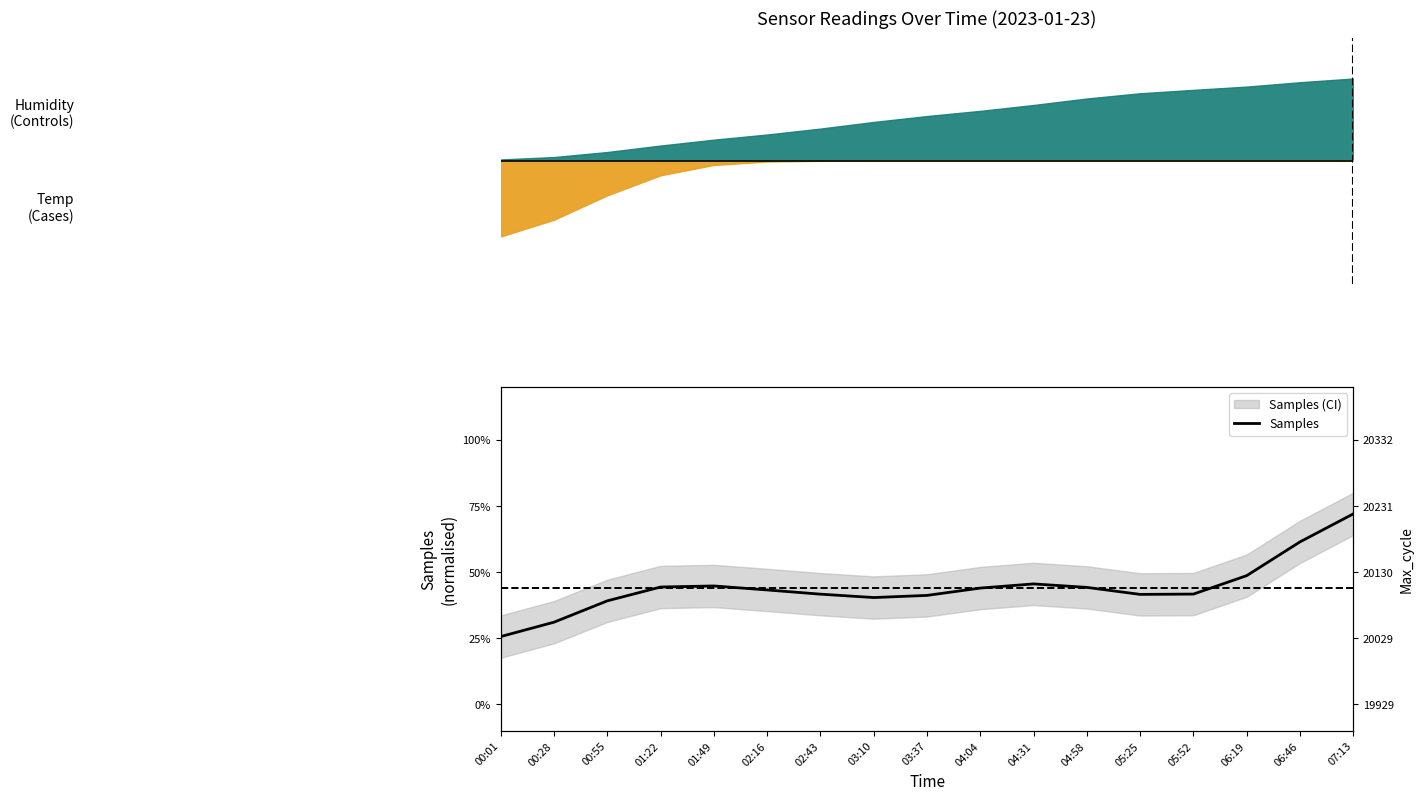

What is the greatest value displayed?

0.7